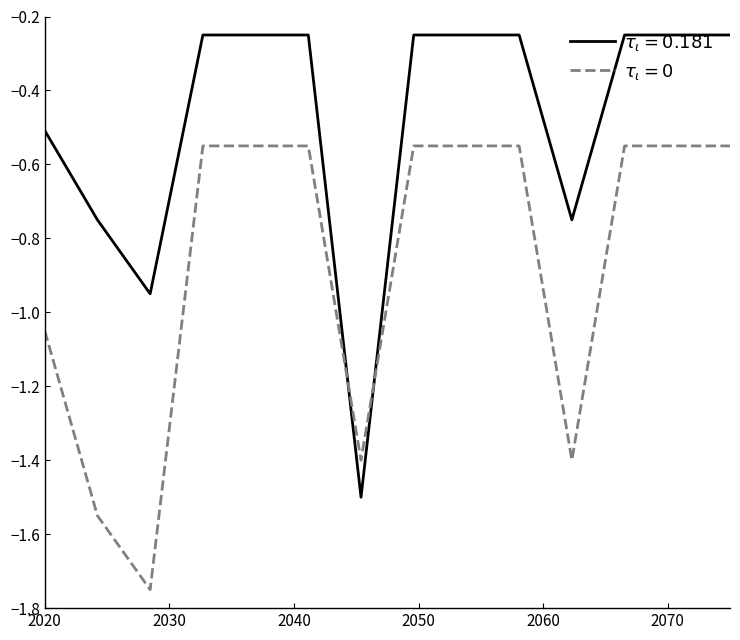

How many lines are shown in the chart?

2